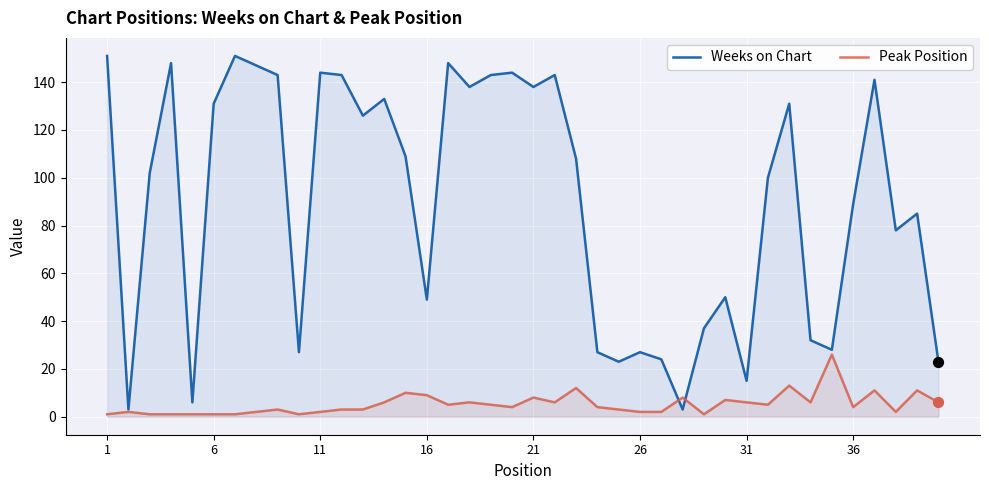

What is the greatest value displayed?

151